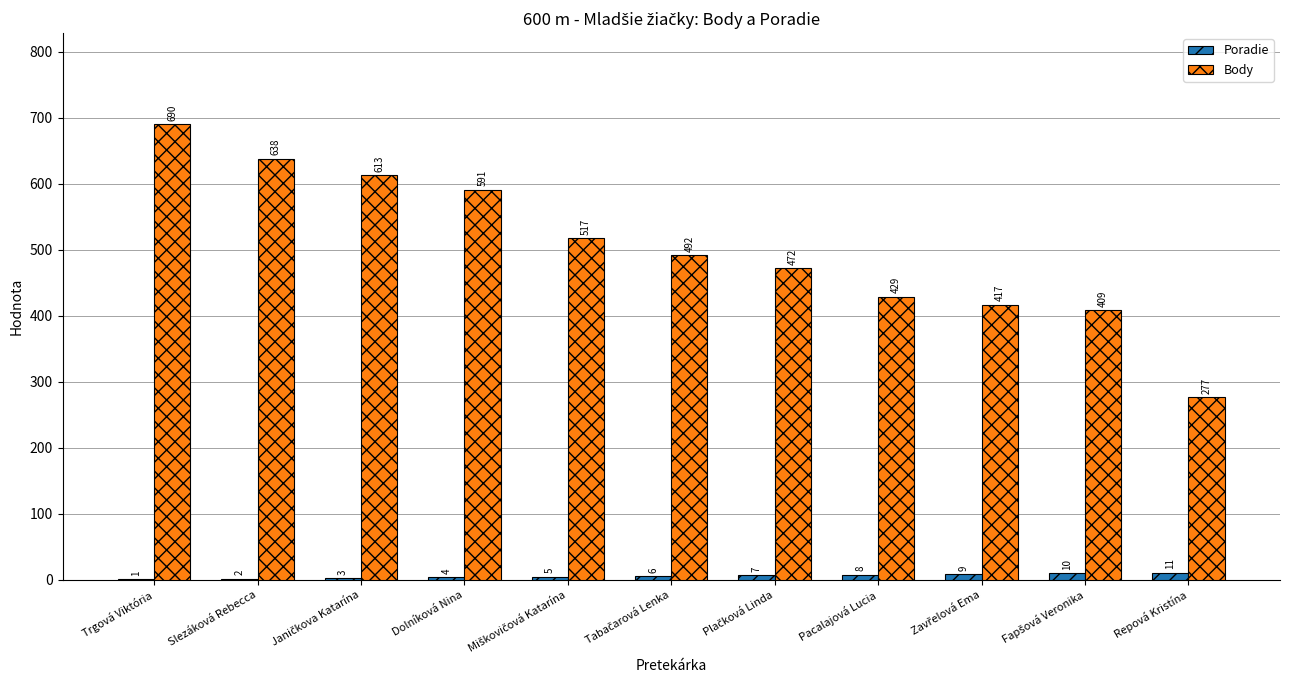

Is it true that Poradie equals 4 at Dolníková Nina?

True